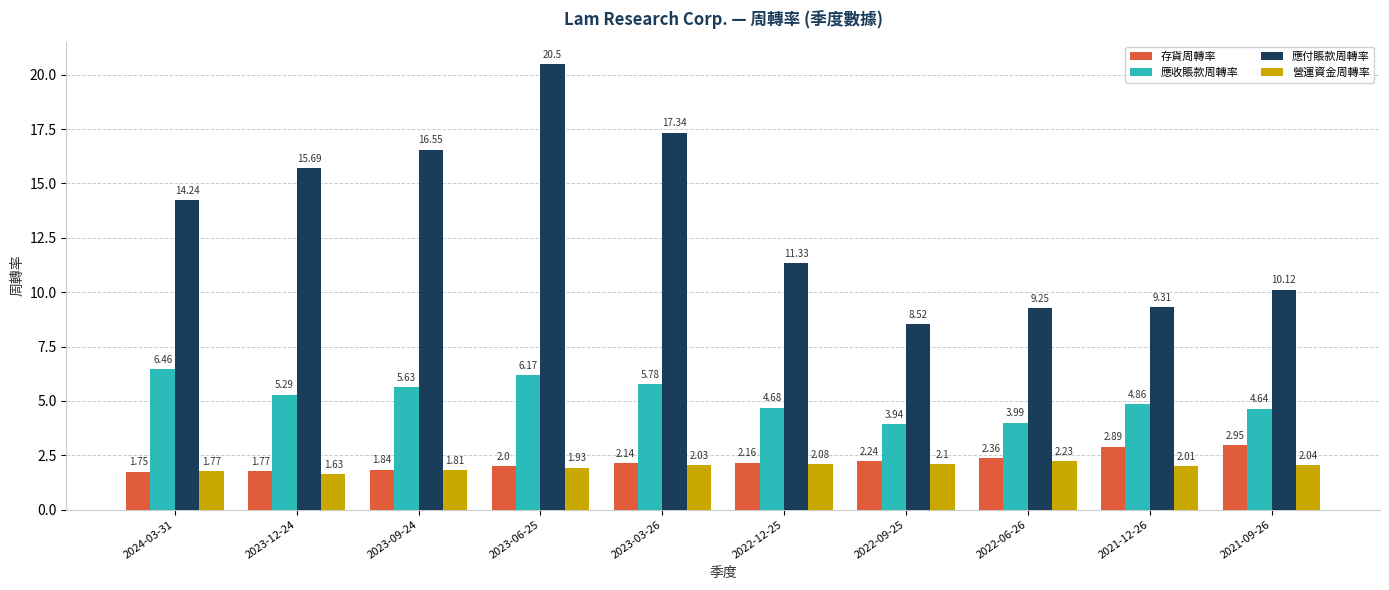

What is the total value across all series at 2023-03-26?

27.3